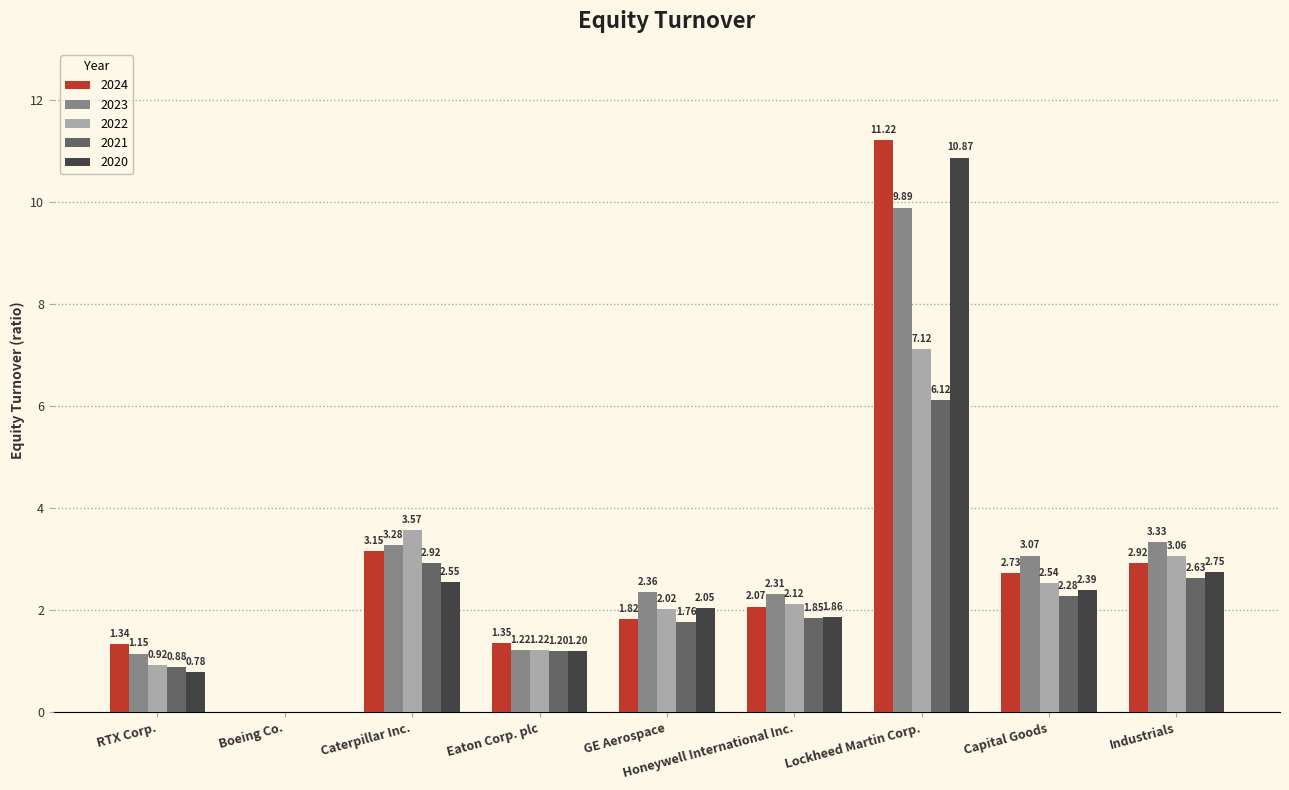

Which series changed the most between Caterpillar Inc. and Industrials?

2022